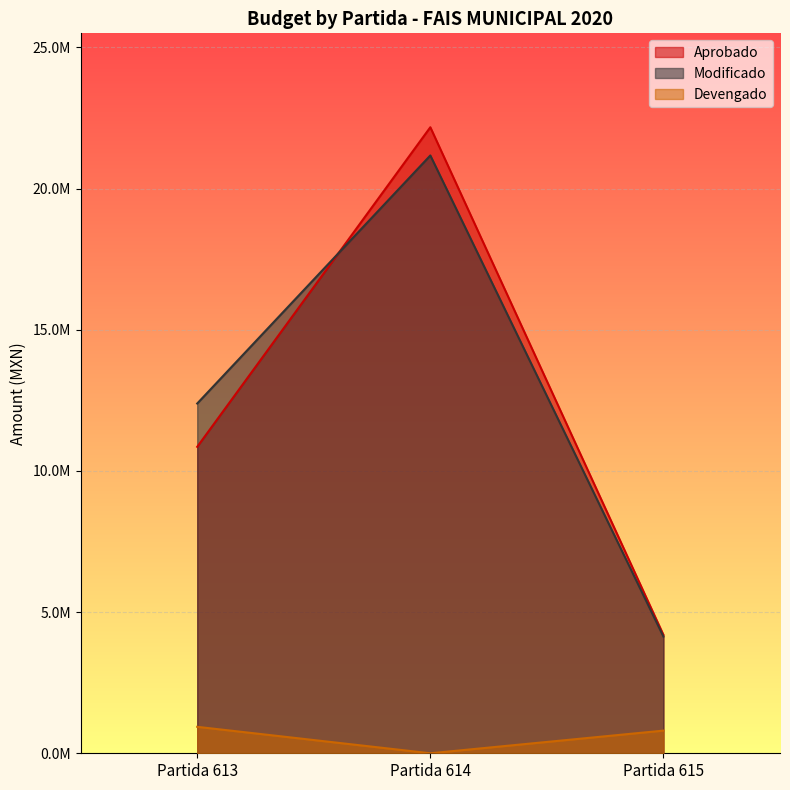

Count the number of categories in the chart.

3